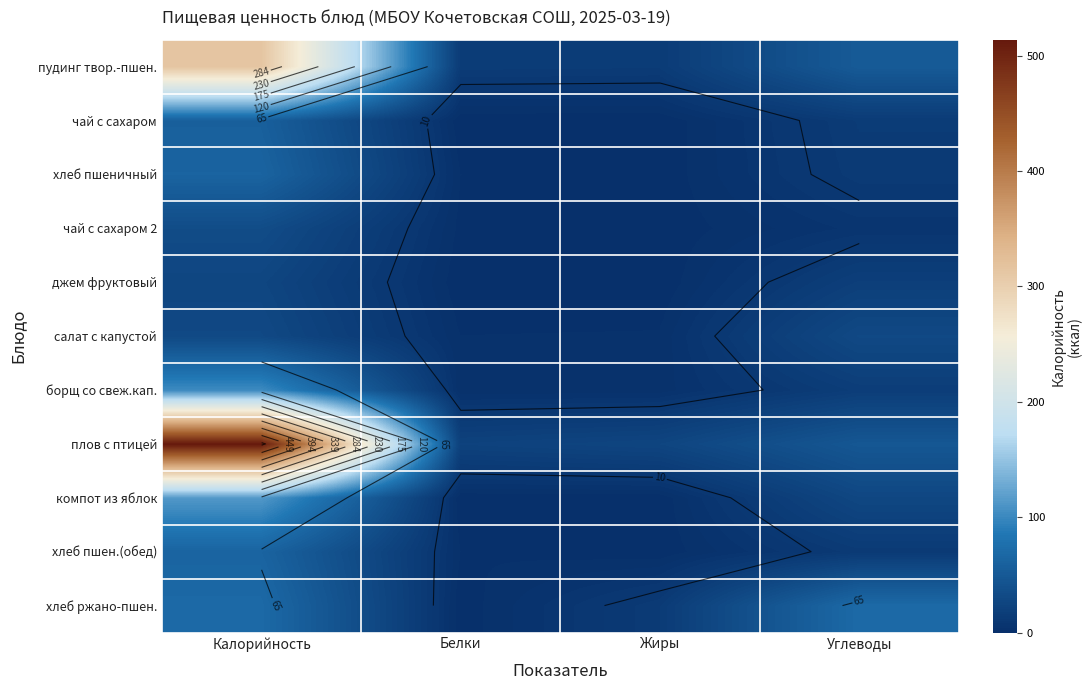

What is the greatest value displayed?

513.6